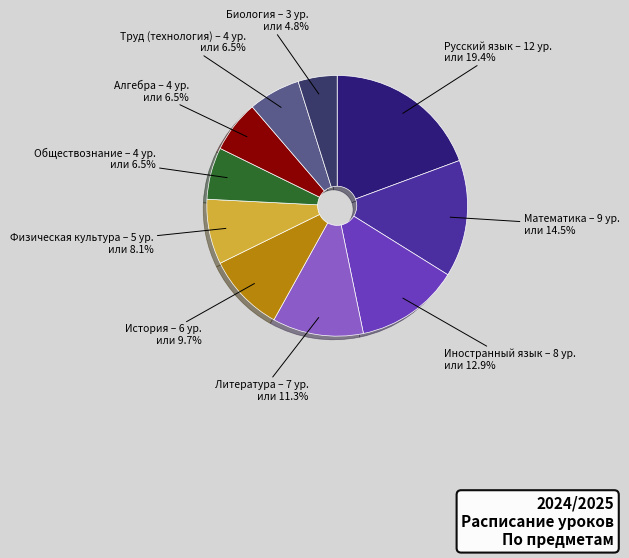

Which slice is the largest?

Русский язык